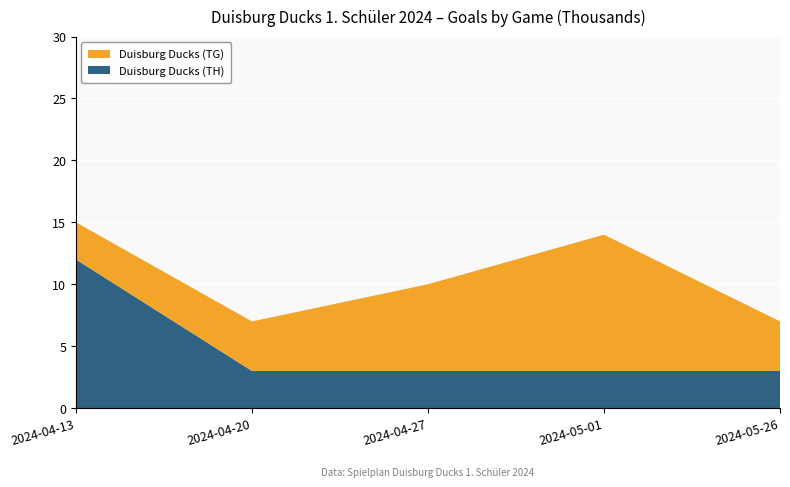

Reading left to right, extract all data points from this chart.

Duisburg Ducks (TH): 2024-04-13=12	2024-04-20=3	2024-04-27=3	2024-05-01=3	2024-05-26=3
Duisburg Ducks (TG): 2024-04-13=3	2024-04-20=4	2024-04-27=7	2024-05-01=11	2024-05-26=4